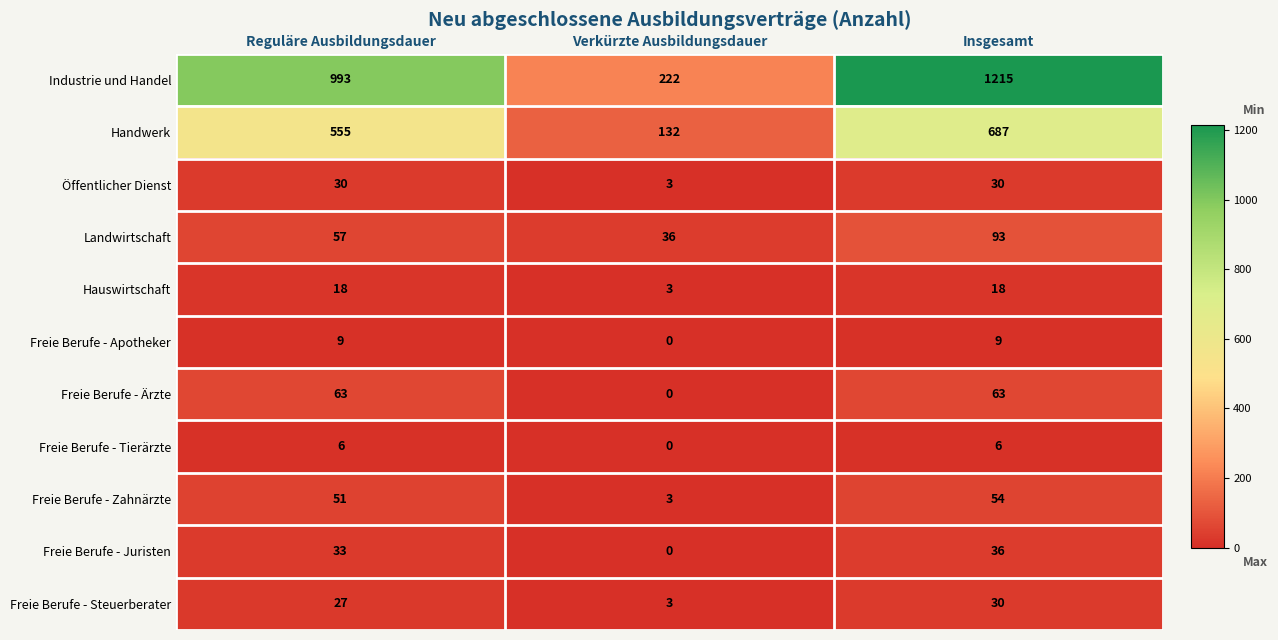

Which category has the lowest value across all series?

Verkürzte Ausbildungsdauer